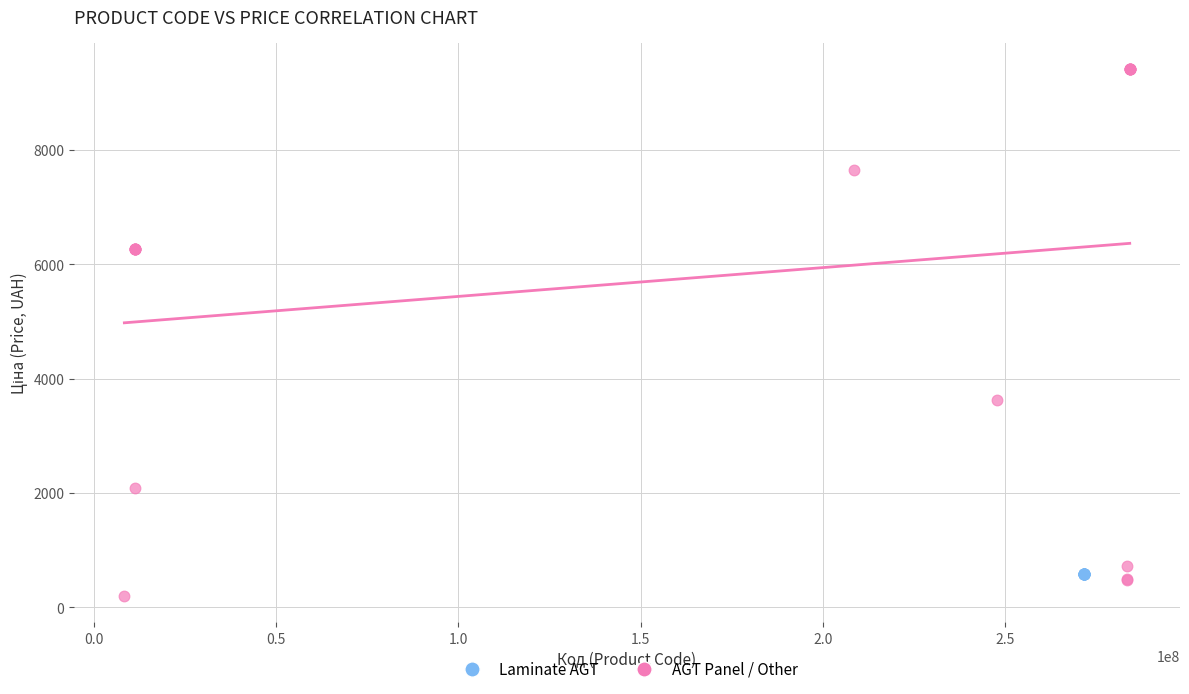

Which series reaches the maximum Y coordinate?

AGT Panel / Other